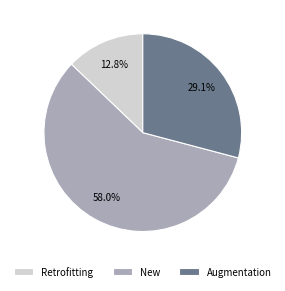

What percentage is the Retrofitting slice, to the nearest percent?

13%